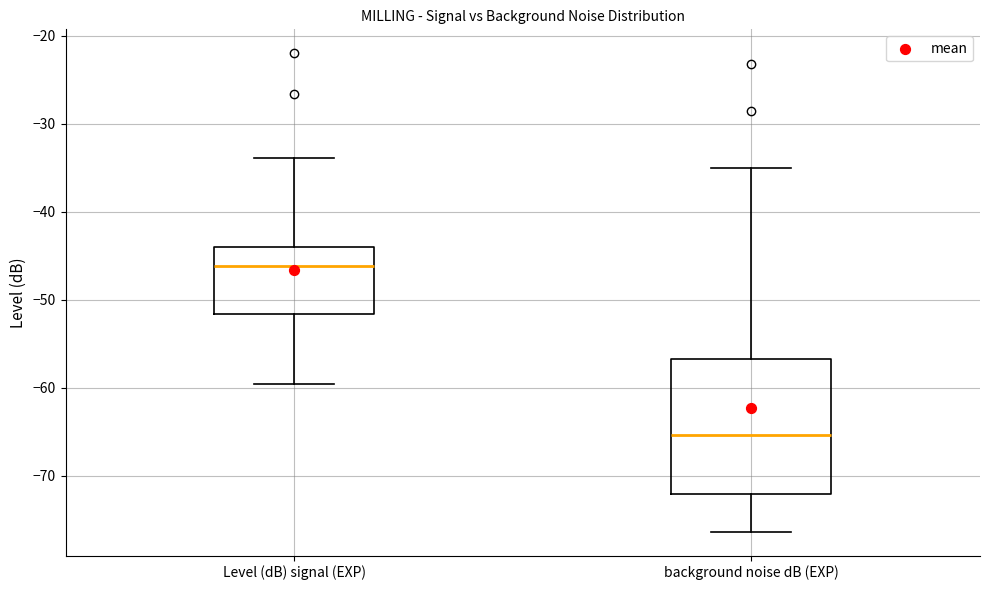

Reading left to right, read every box against the y-axis: the position of its median line, the range the box covers, and the ends of its whiskers. The values are not printed on the chart, so give them approximately, as read against the axis.

Level (dB) signal (EXP): median -46, box -52 to -44, whiskers -60 to -34
background noise dB (EXP): median -65, box -72 to -57, whiskers -76 to -35